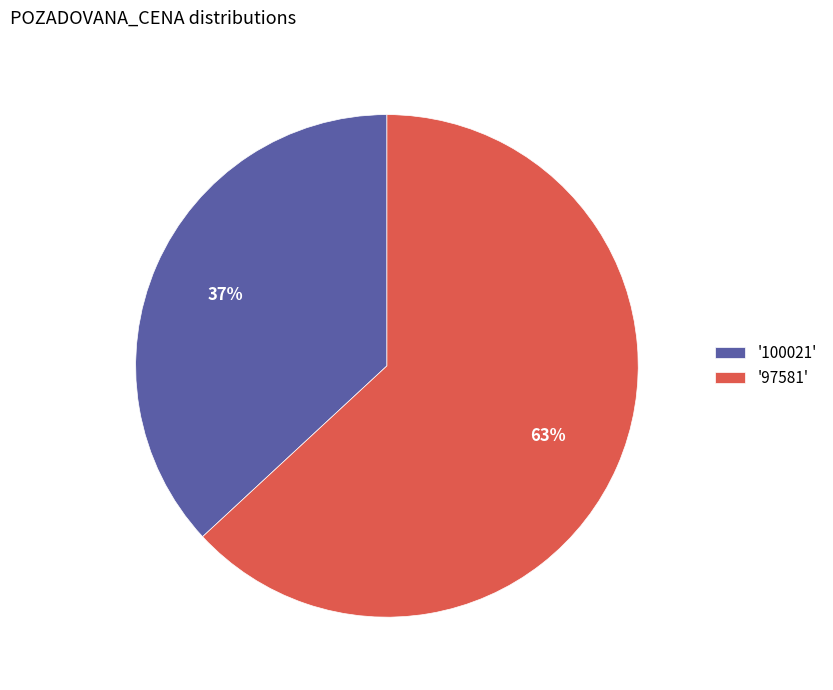

To the nearest percent, what percentage of the pie is '97581'?

63%